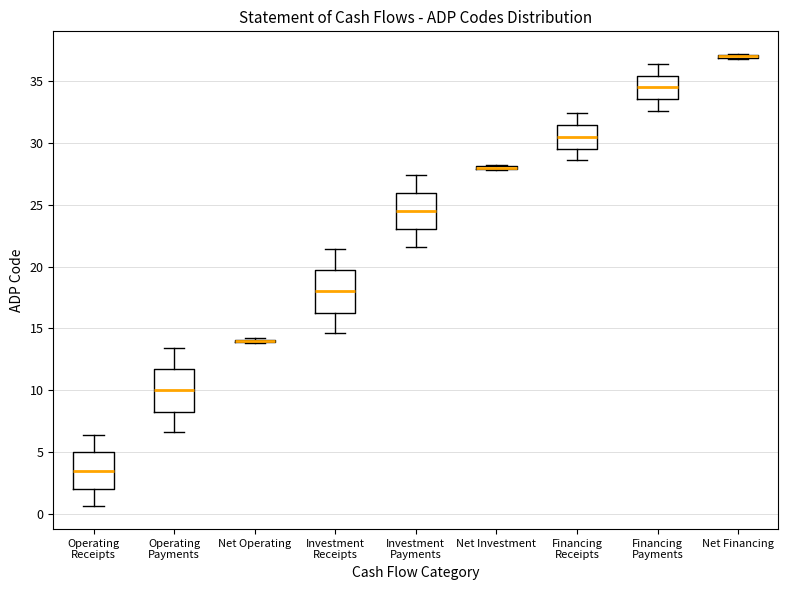

Reading left to right, read every box against the y-axis: the position of its median line, the range the box covers, and the ends of its whiskers. The values are not printed on the chart, so give them approximately, as read against the axis.

Operating Receipts: median 3.5, box 2.0 to 5.0, whiskers 0.5 to 6.5
Operating Payments: median 10.0, box 8.5 to 12.0, whiskers 6.5 to 13.5
Net Operating: box collapsed to a line at 14.0, whiskers 14.0 to 14.0
Investment Receipts: median 18.0, box 16.5 to 20.0, whiskers 14.5 to 21.5
Investment Payments: median 24.5, box 23.0 to 26.0, whiskers 21.5 to 27.5
Net Investment: box collapsed to a line at 28.0, whiskers 28.0 to 28.0
Financing Receipts: median 30.5, box 29.5 to 31.5, whiskers 28.5 to 32.5
Financing Payments: median 34.5, box 33.5 to 35.5, whiskers 32.5 to 36.5
Net Financing: box collapsed to a line at 37.0, whiskers 37.0 to 37.0